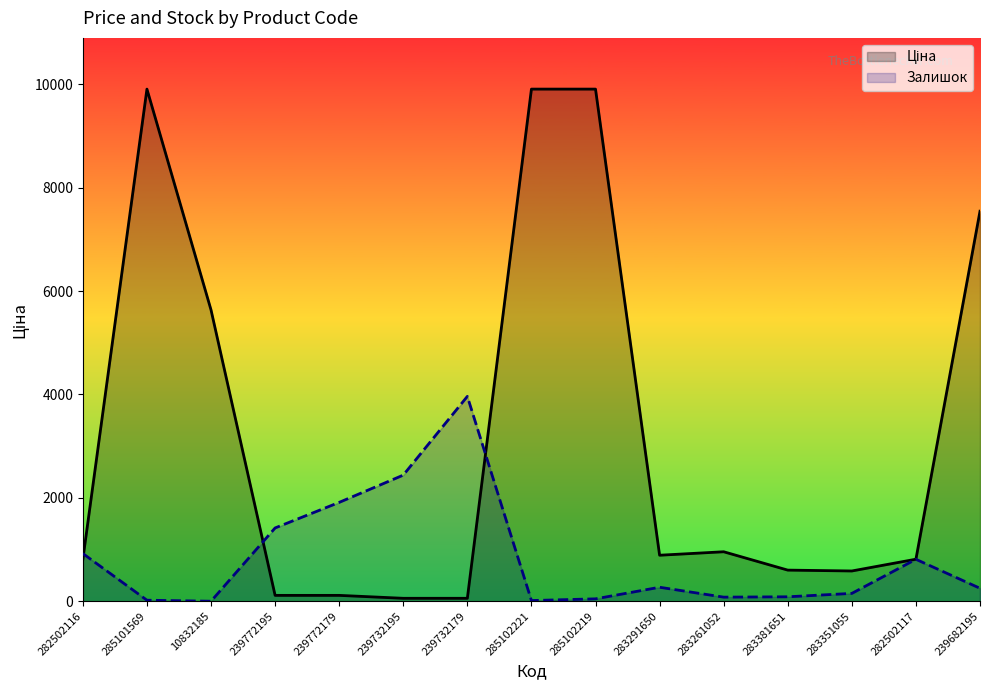

How many data points in Ціна are above 813?

9